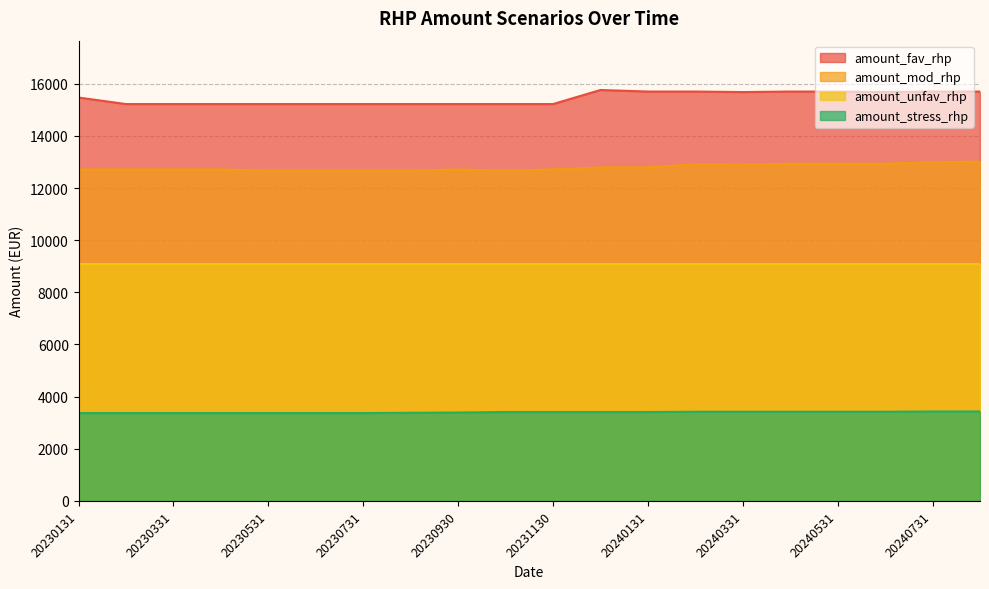

Does the chart display data point markers on the line(s)?

No